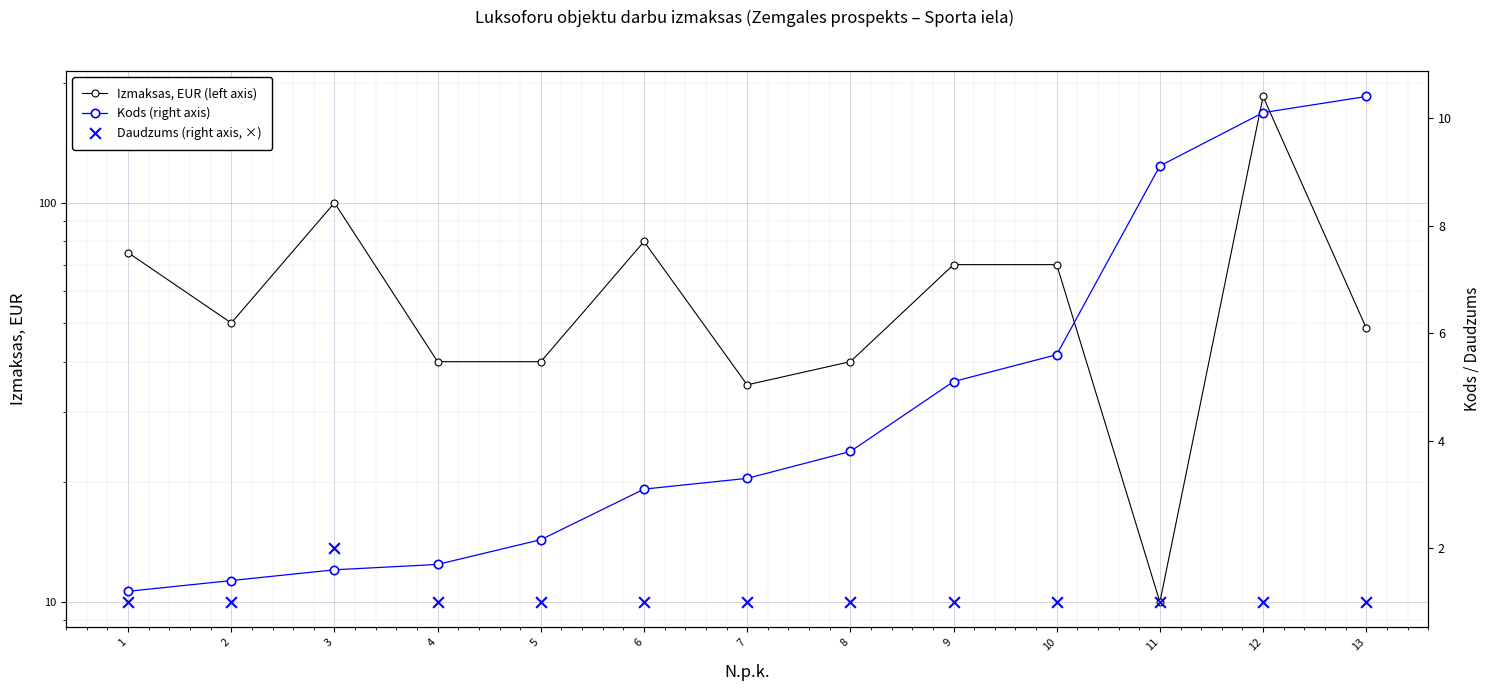

What are all the series names shown in the legend?

Izmaksas, EUR (left axis), Kods (right axis), Daudzums (right axis, ×)